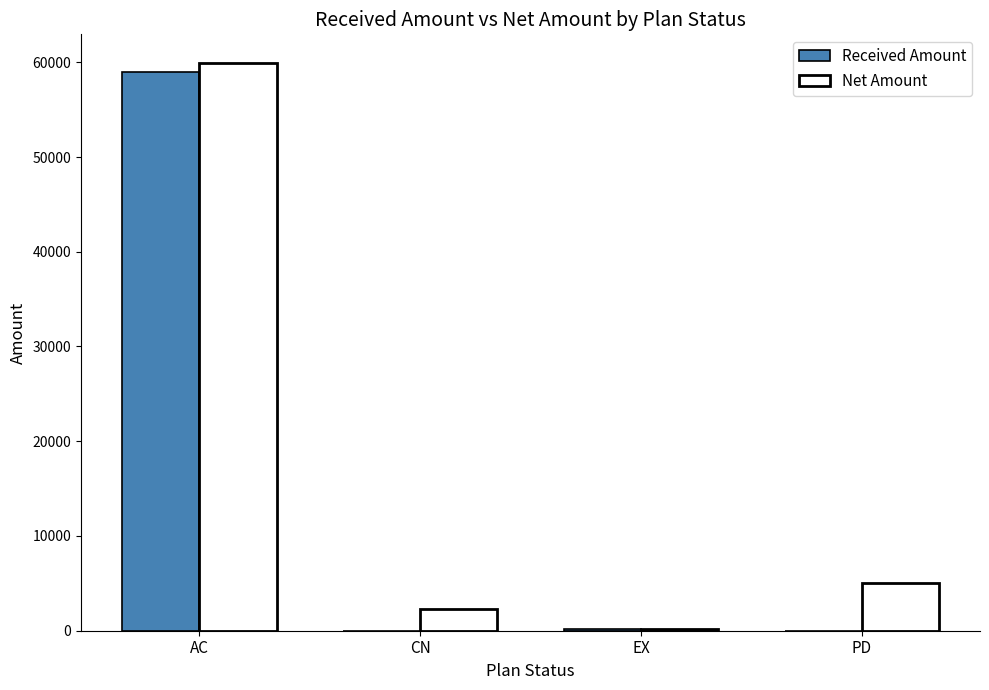

Are the bars horizontal?

No